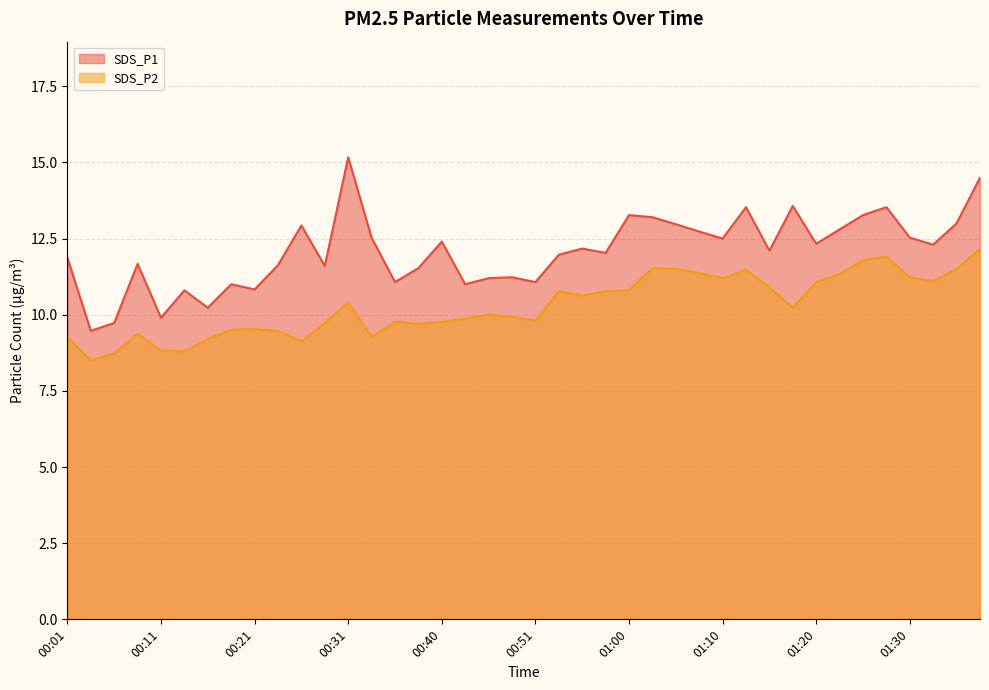

Is the value of SDS_P1 at 00:19 greater than the value of SDS_P2 at 01:25?

No